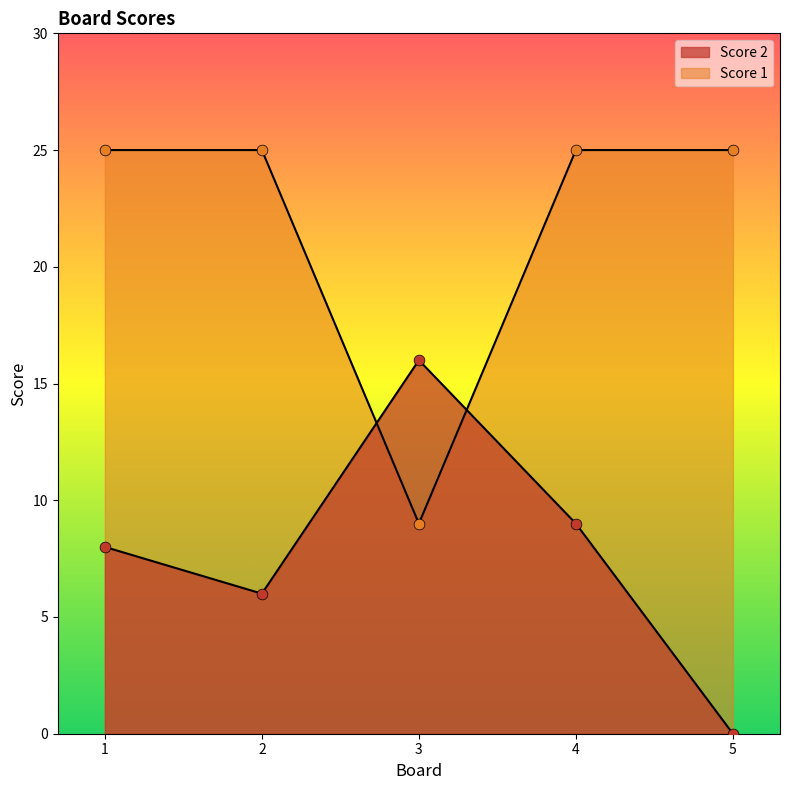

At which category is the sum across all series the highest?

4